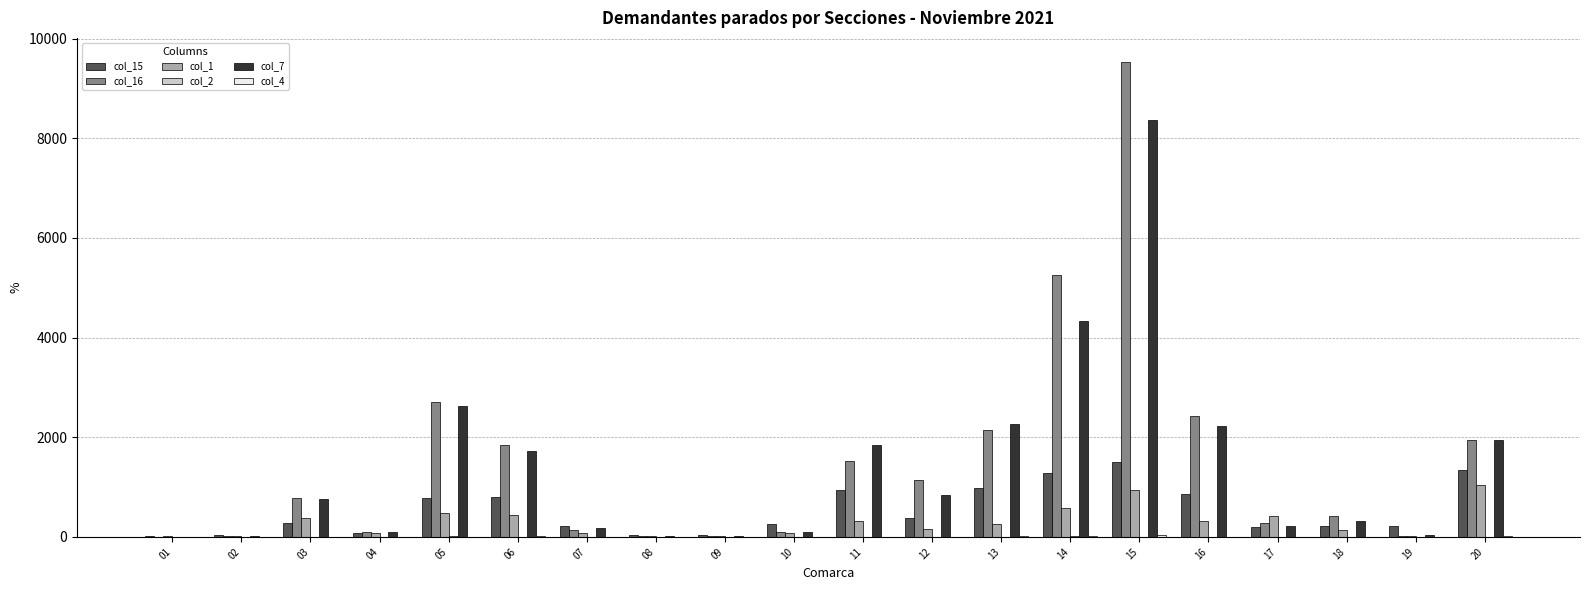

How many groups of bars are there?

20